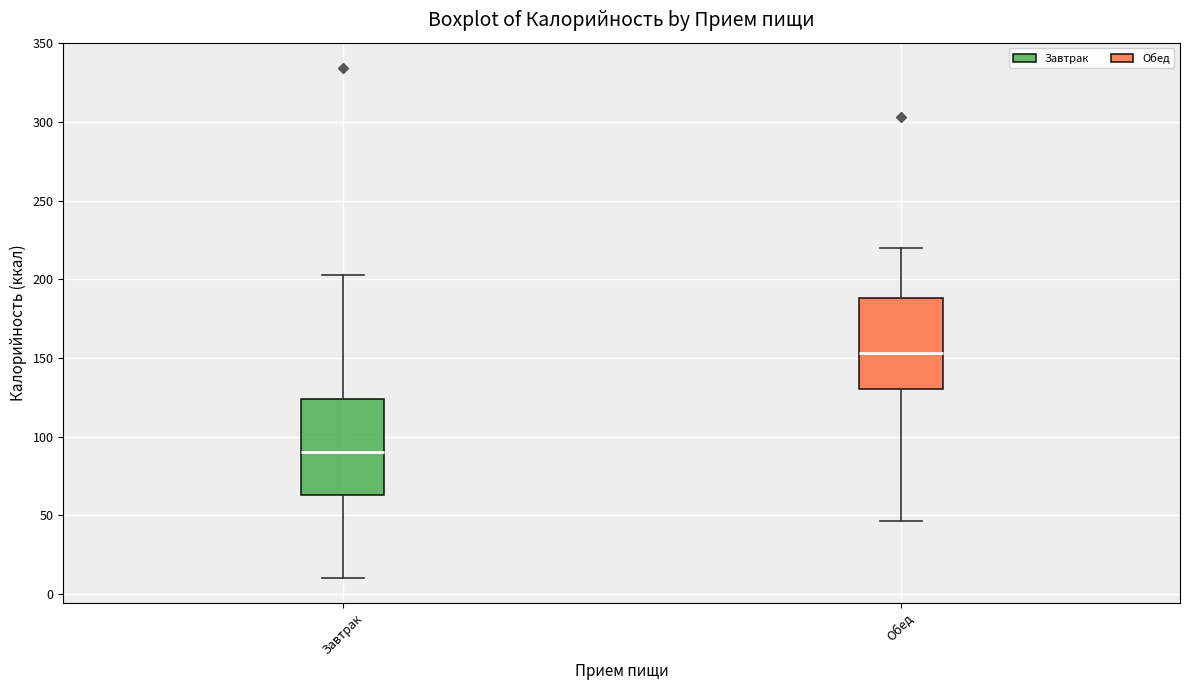

Reading left to right, transcribe this box plot: for each box, give where its median line is, the range the box spans, and where its two whiskers end, as read against the y-axis. The values are not printed on the chart, so give them approximately, as read against the axis.

Завтрак: median 90, box 65 to 125, whiskers 10 to 200
Обед: median 155, box 130 to 190, whiskers 45 to 220